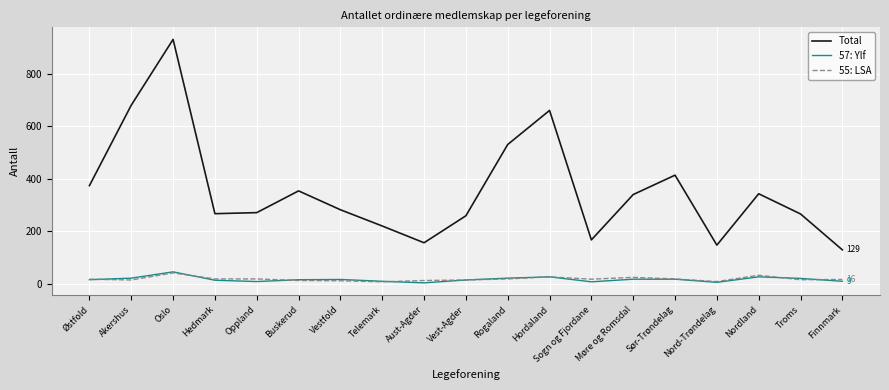

How many distinct data groups are displayed?

3